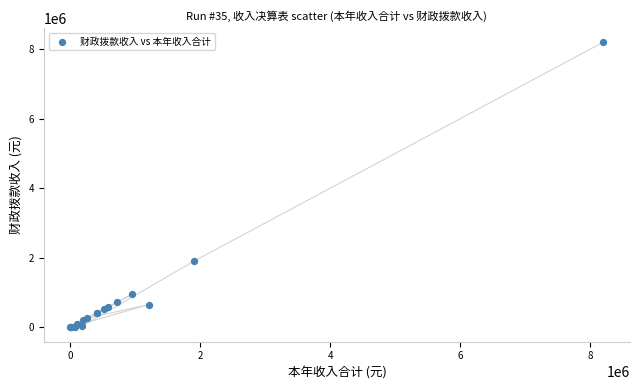

What Y value in the scatter plot is closest to 4098864?

1909868.0